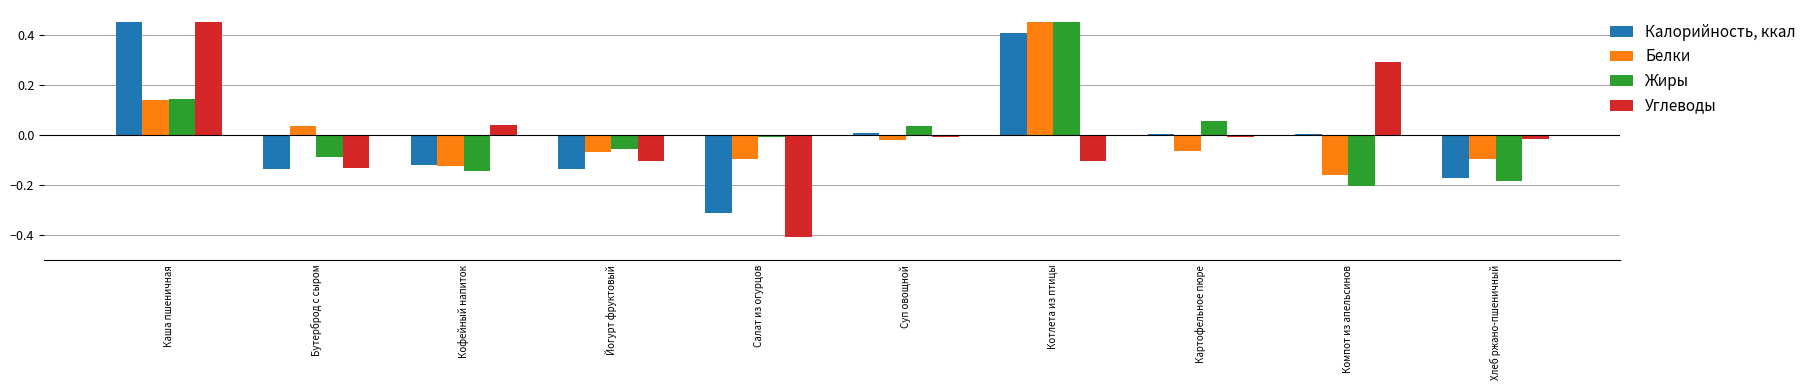

The Жиры series shows -0.3 at Компот из апельсинов. True or false?

False